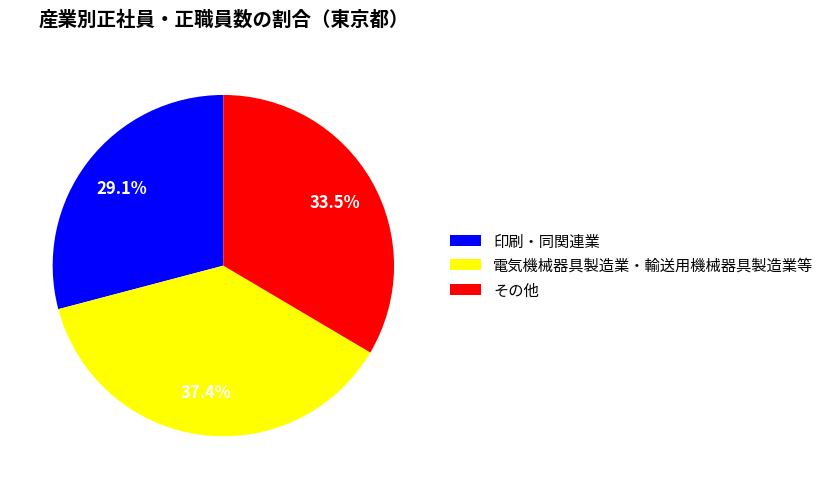

To the nearest percent, what is the difference between the largest and smallest slice percentages?

8%